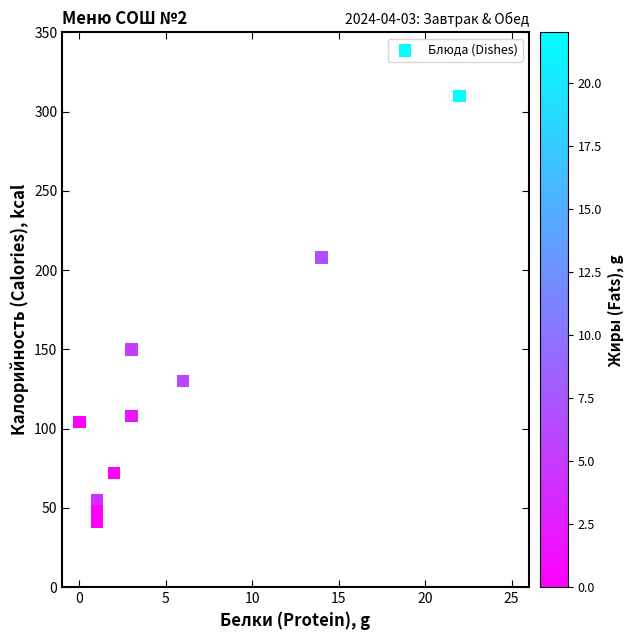

What Y value in the scatter plot is closest to 175?

150